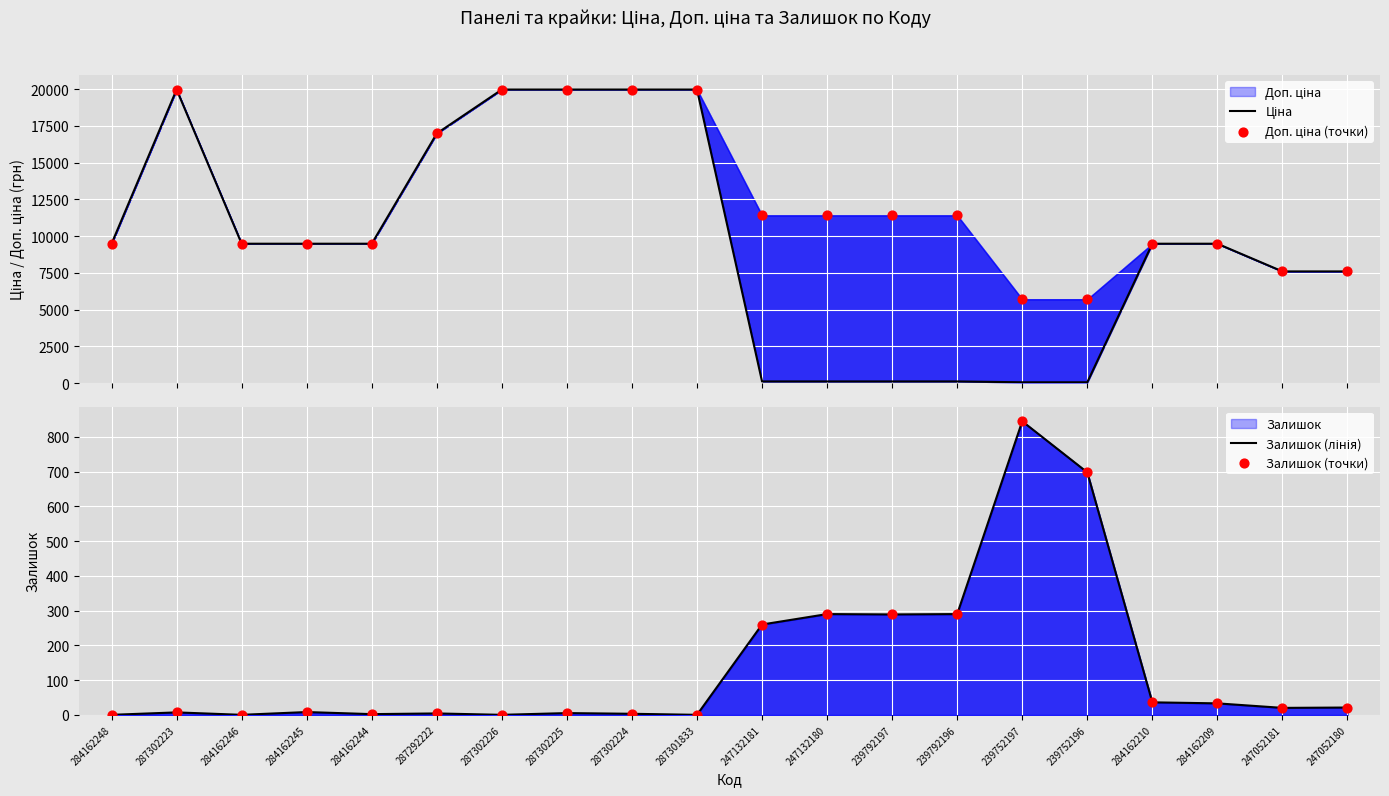

Which series has the largest total across all categories?

Доп. ціна (точки)